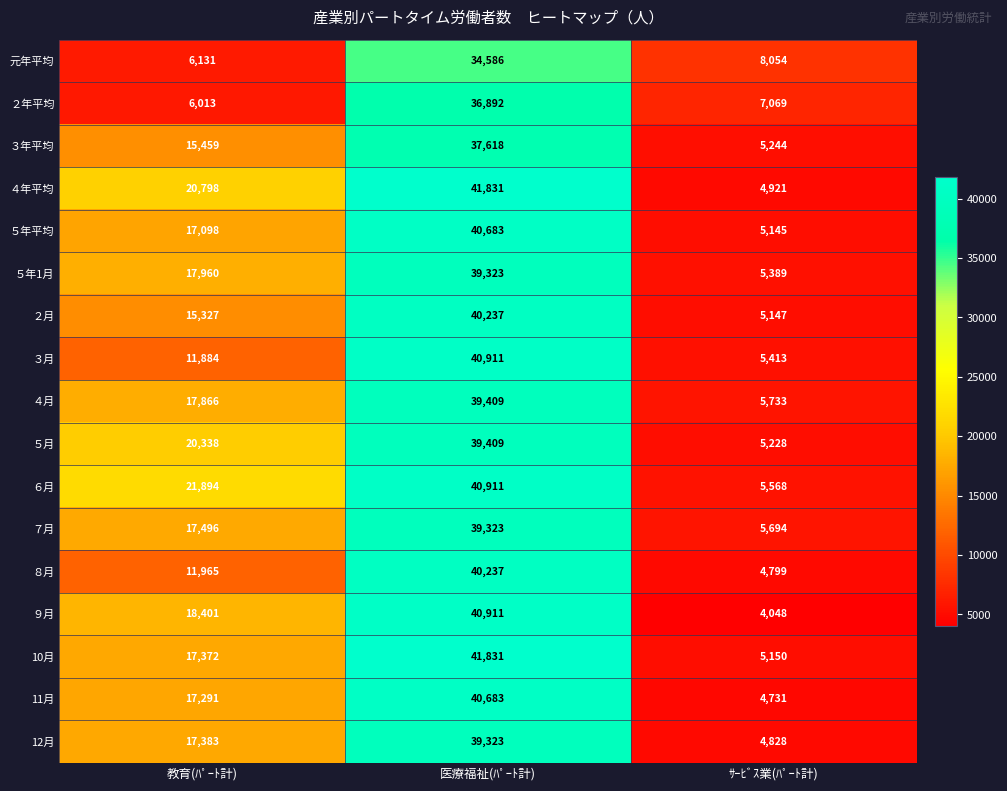

What is the sum of all 元年平均 values?

48771